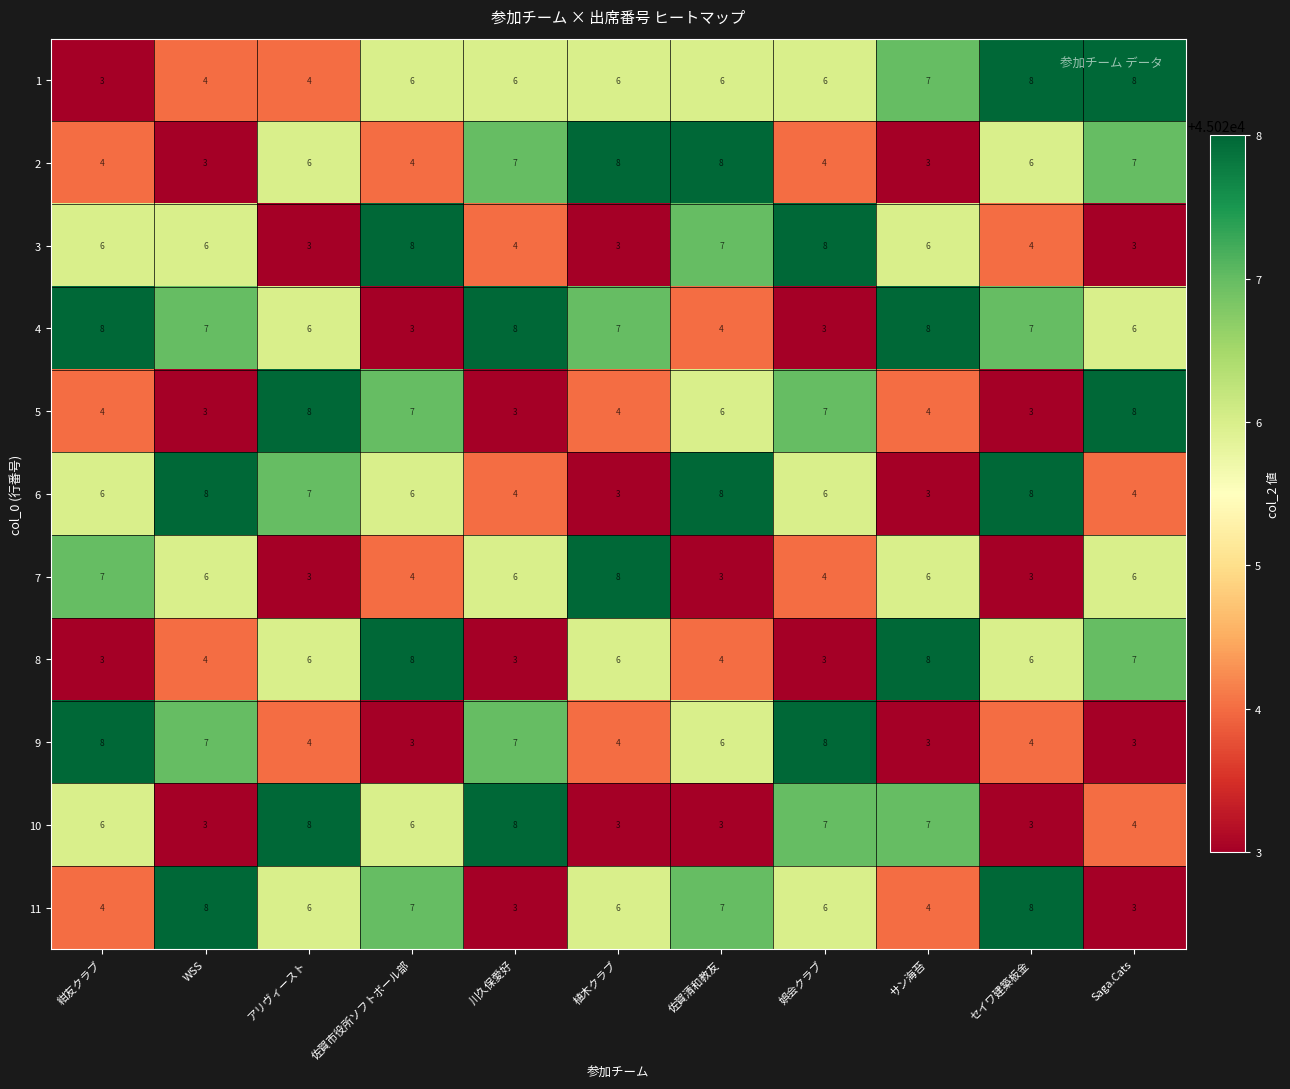

What is the sum of all 6 values?

63